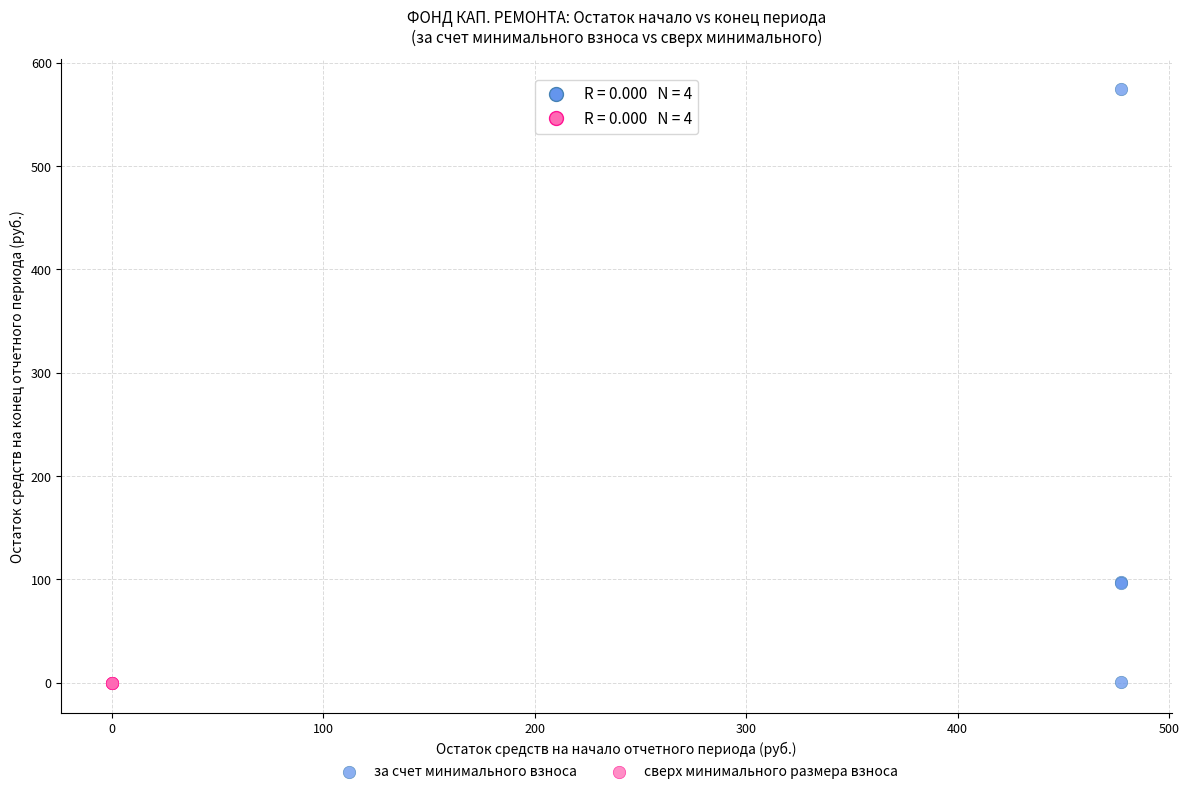

Which series contains the highest Y value?

за счет минимального взноса